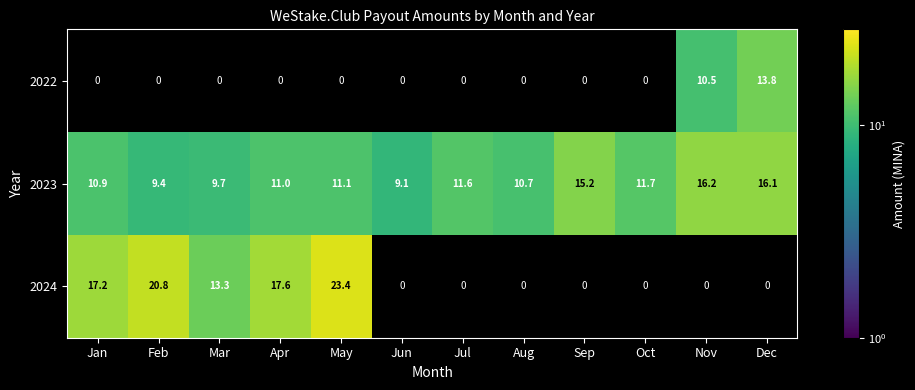

What is the average value of the 2023 series?

11.9